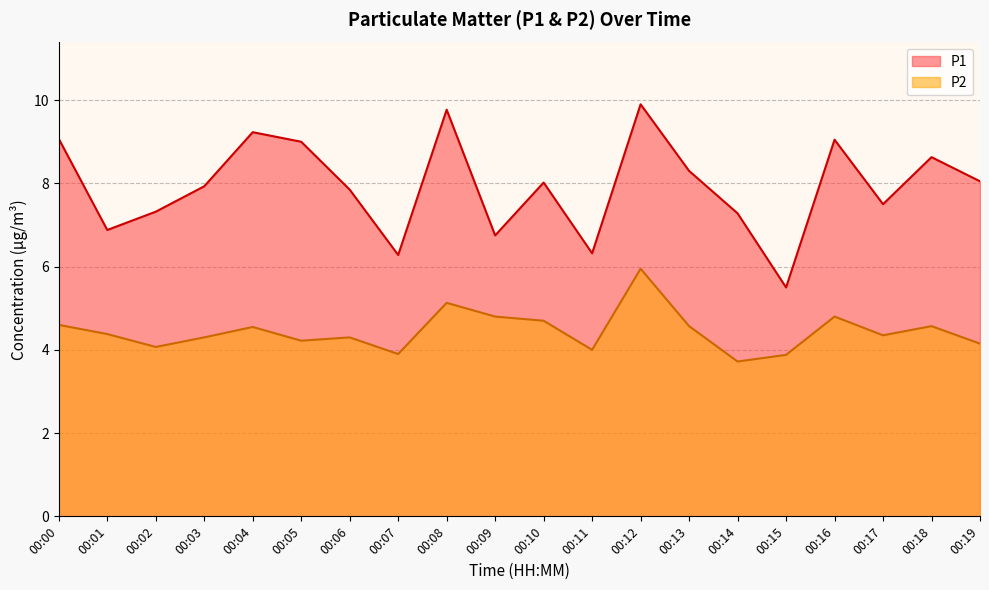

Is the value of P2 at 00:18 greater than the value of P1 at 00:18?

No